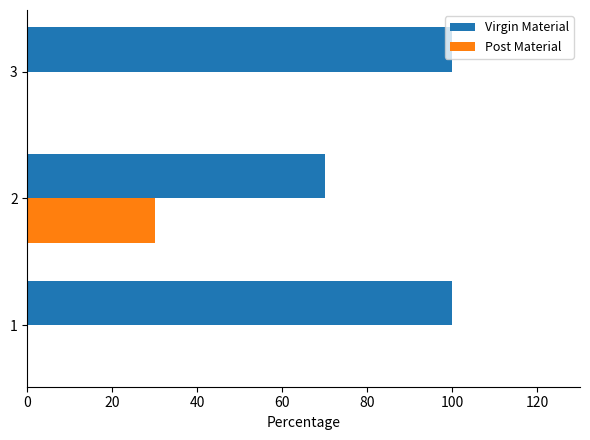

What is the sum of all Virgin Material values?

270